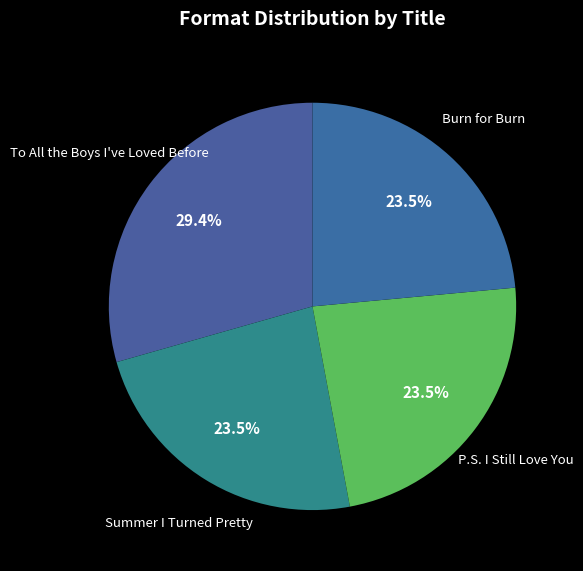

Which category has the smallest portion of the pie?

Summer I Turned Pretty